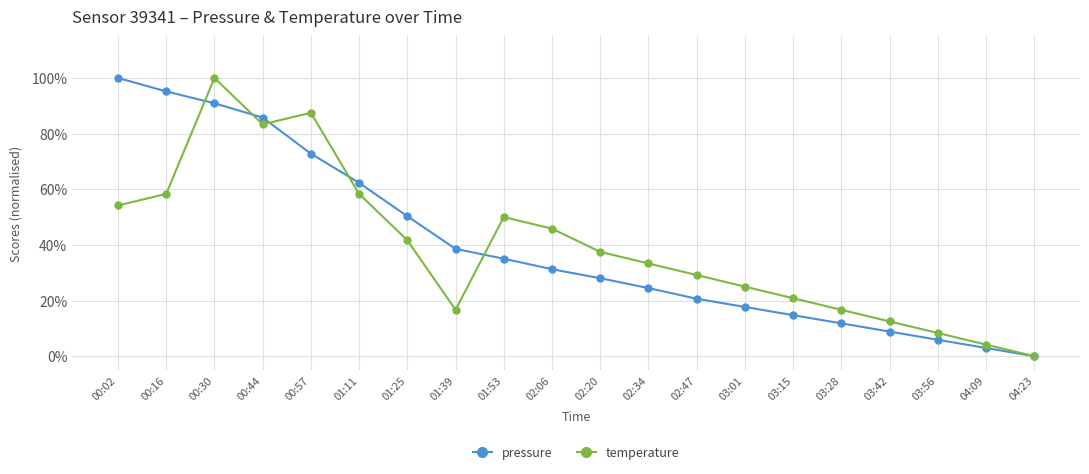

What is the label of the 11th point from the right?

02:06